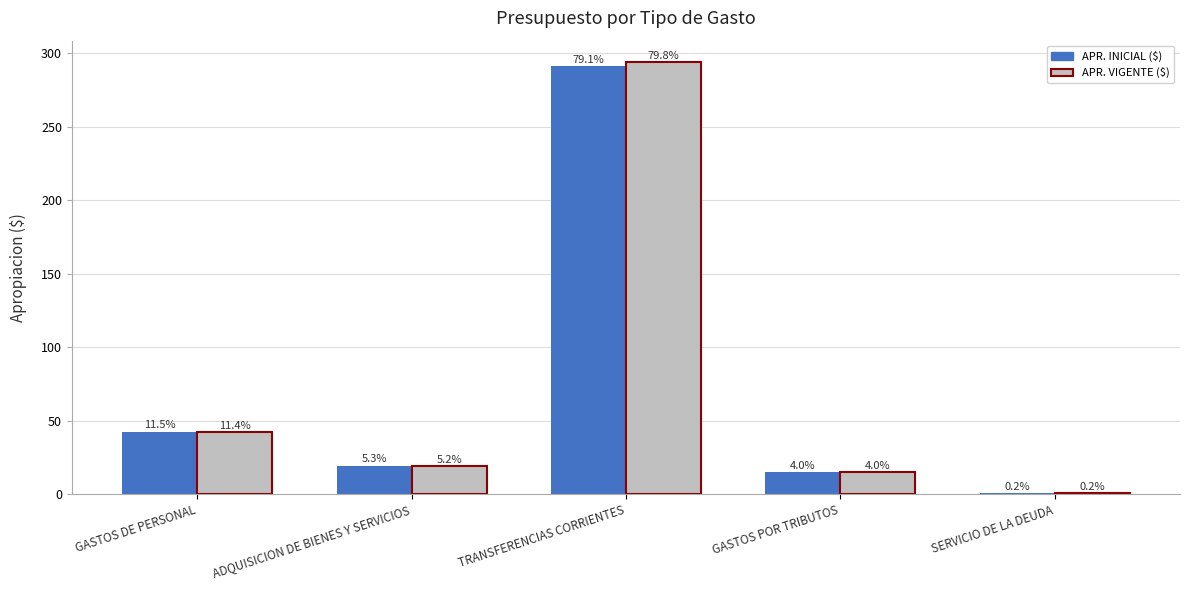

How many groups of bars are there?

5